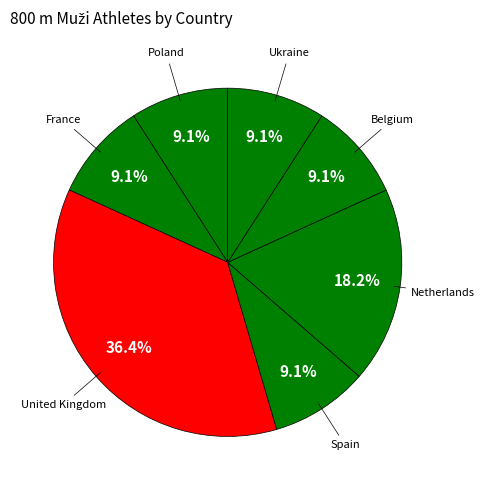

What percentage is the United Kingdom slice, to the nearest percent?

36%